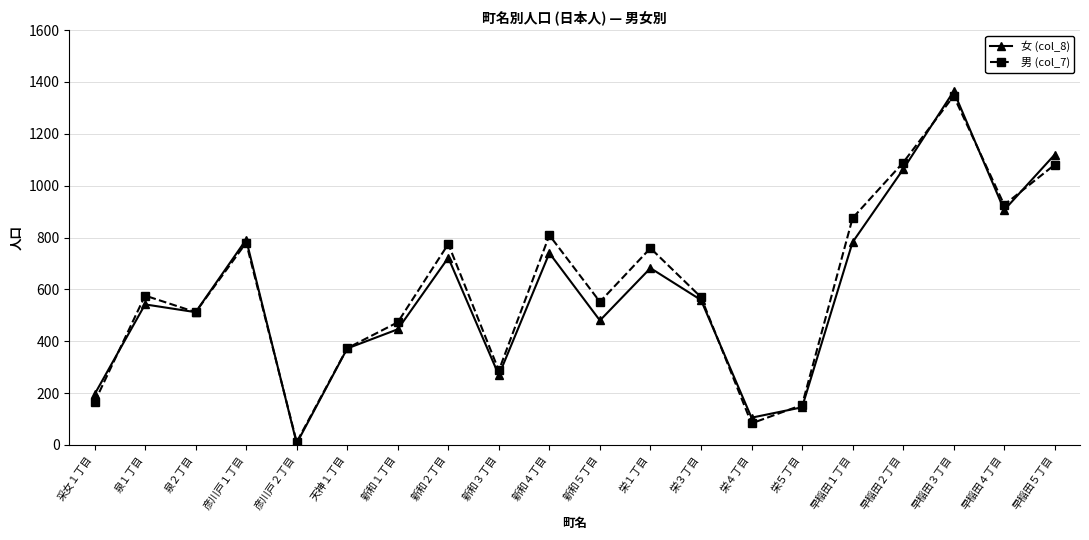

Which series has the widest spread of values?

女 (col_8)